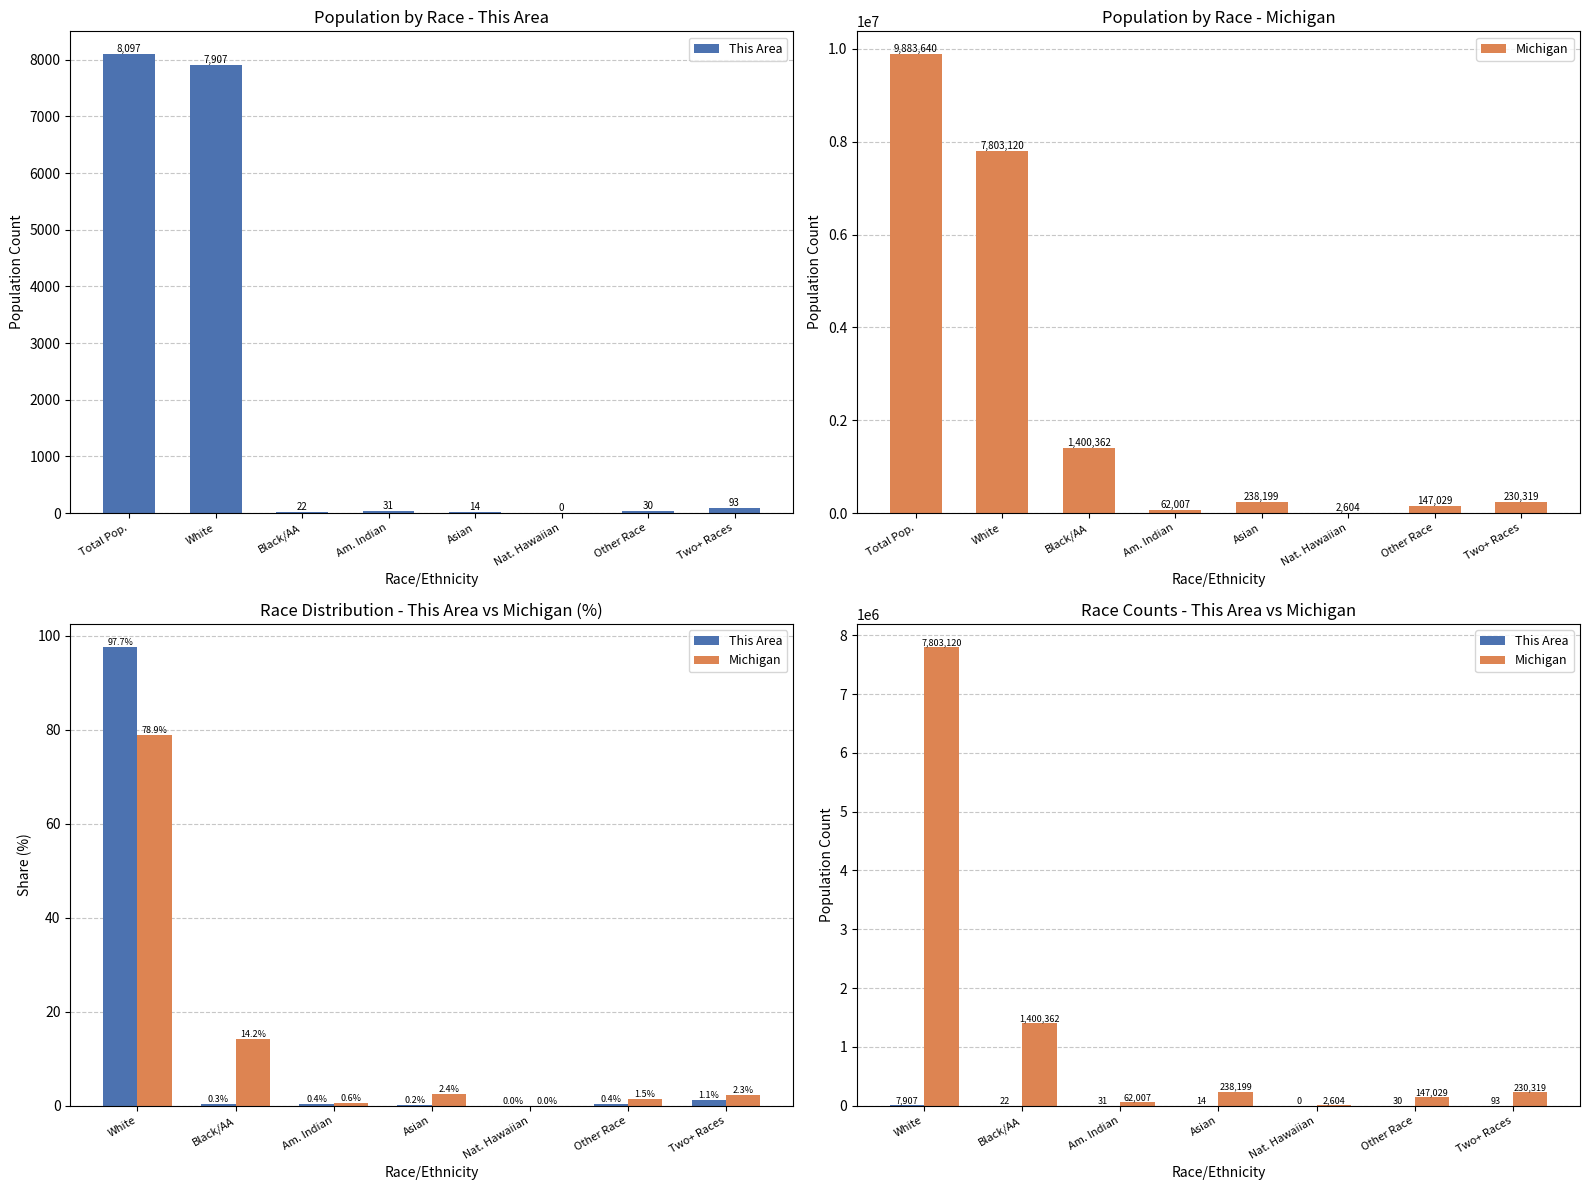

What are all the series names shown in the legend?

This Area, Michigan